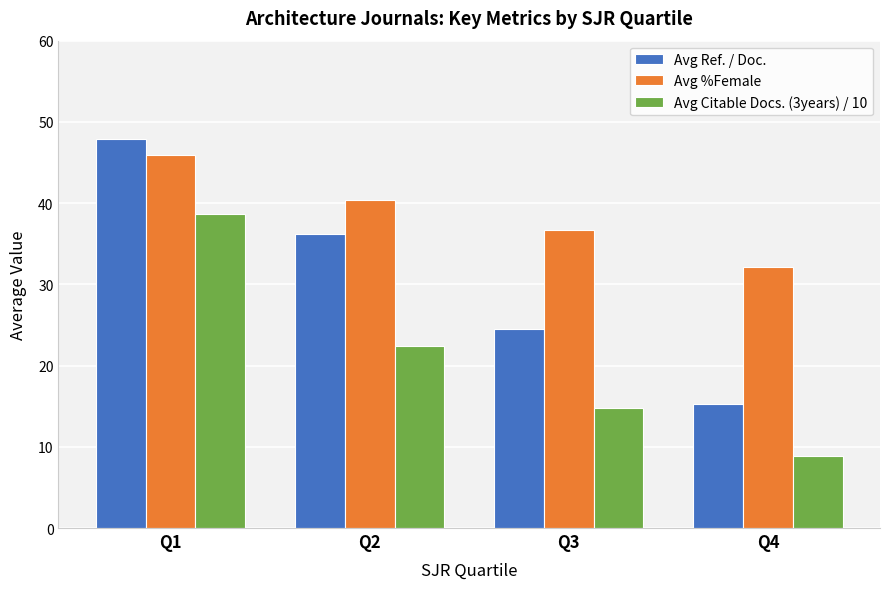

Count the number of data series in this chart.

3